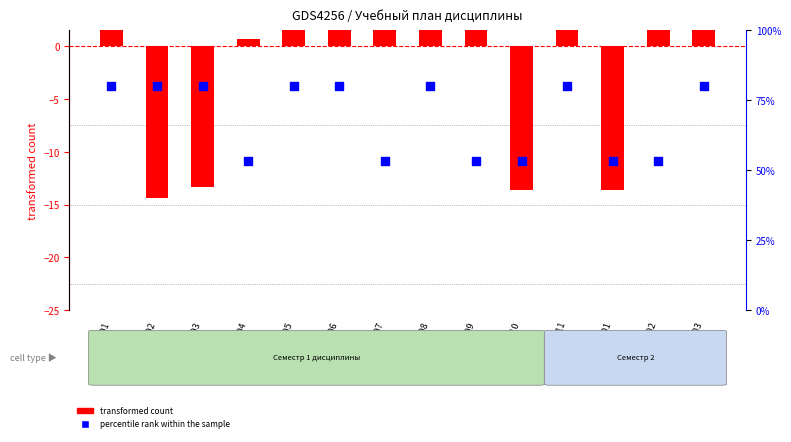

Which series contains the lowest Y value?

transformed count